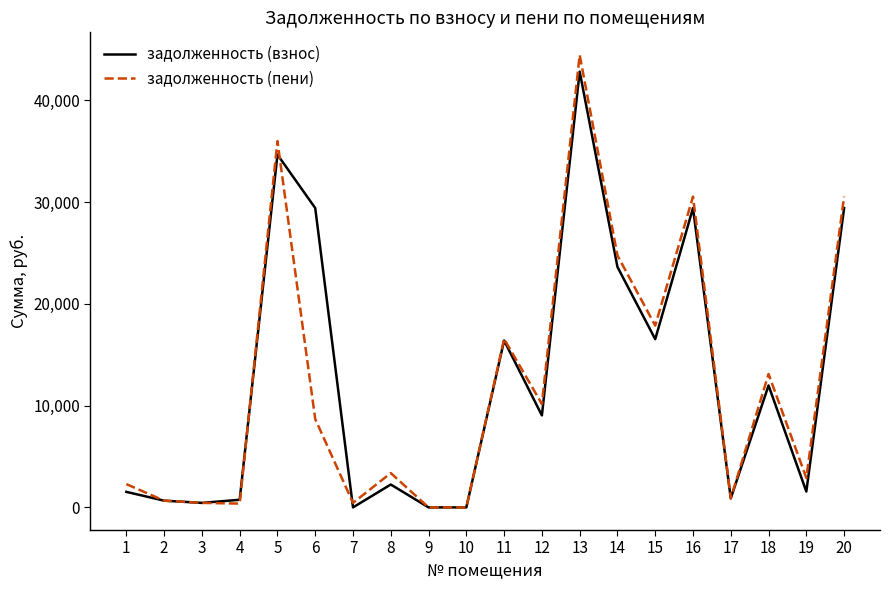

Is the value of задолженность (взнос) at 11 greater than the value of задолженность (пени) at 9?

Yes